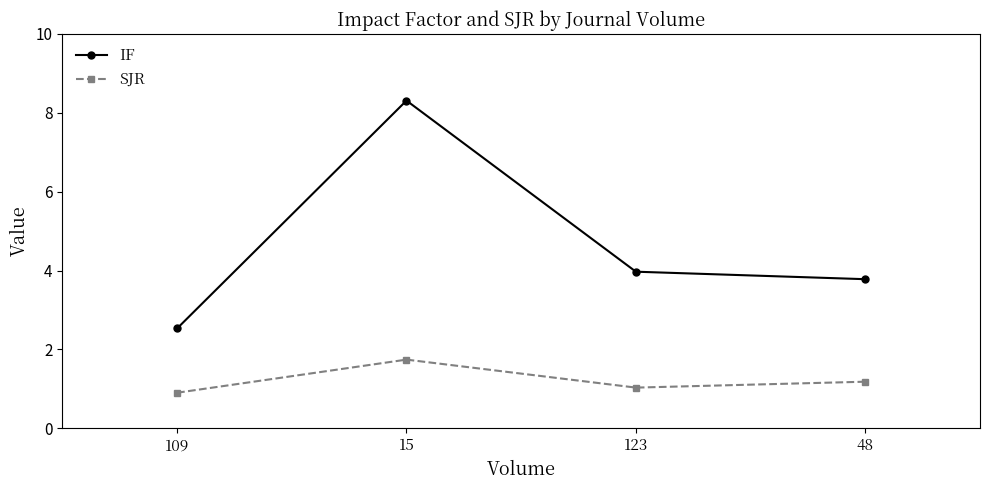

List the series in order of their overall mean, lowest first.

SJR, IF